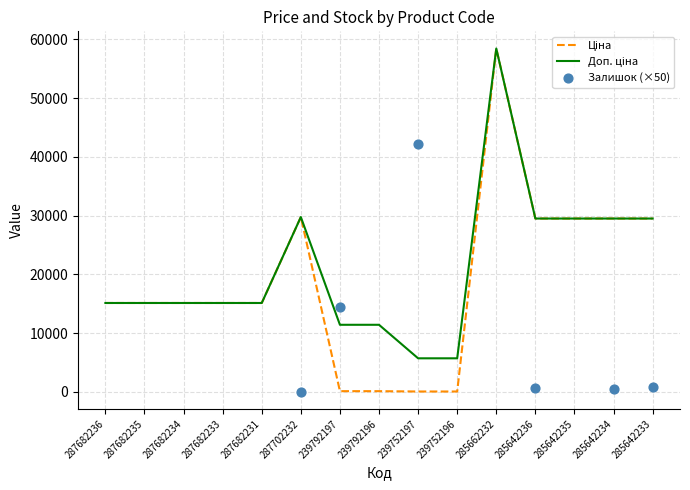

At which category is the sum across all series the highest?

285662232